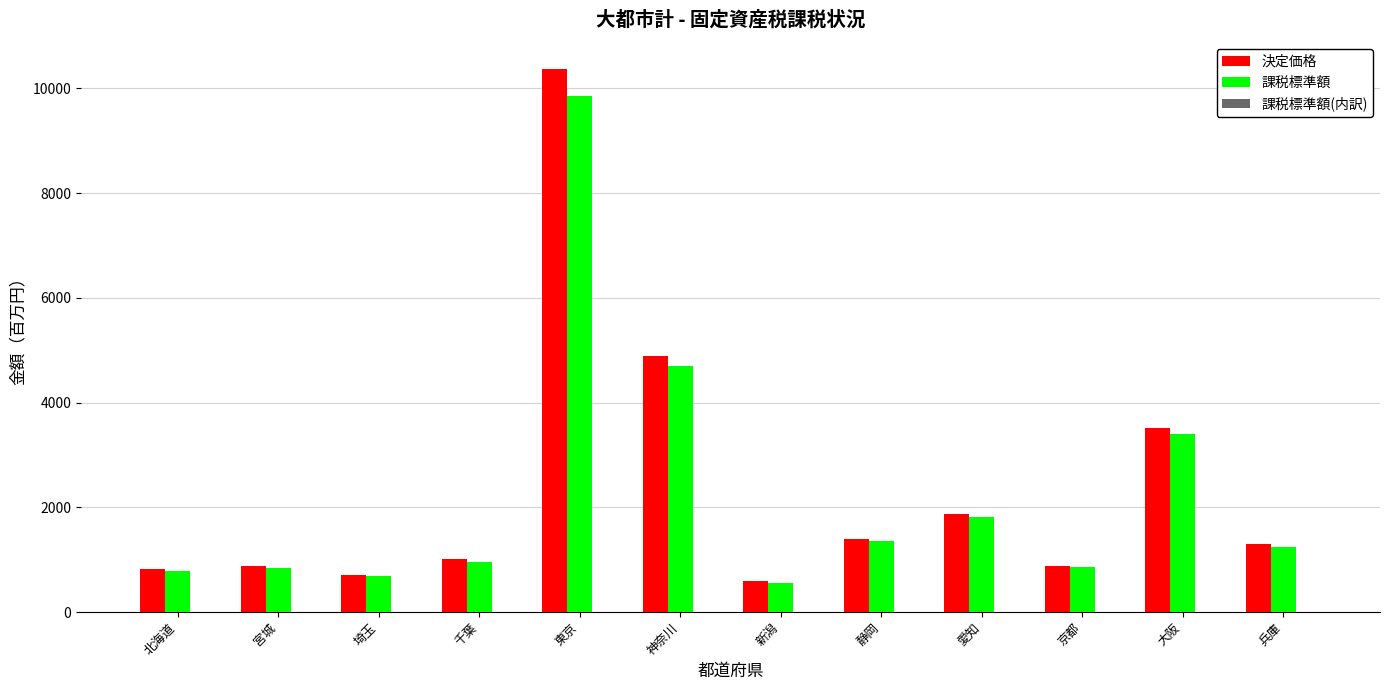

Is the value of 課税標準額 at 新潟 greater than the value of 決定価格 at 北海道?

No